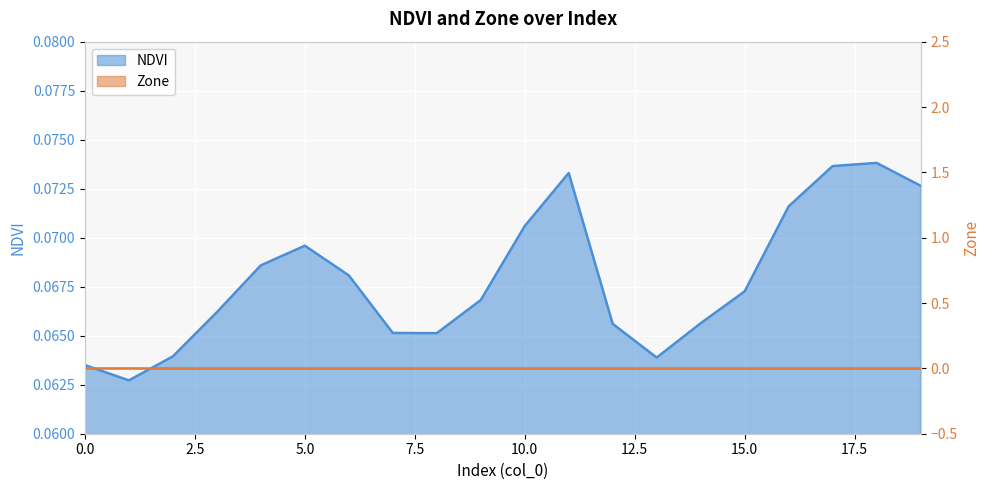

How many values are between 0 and 1?

20